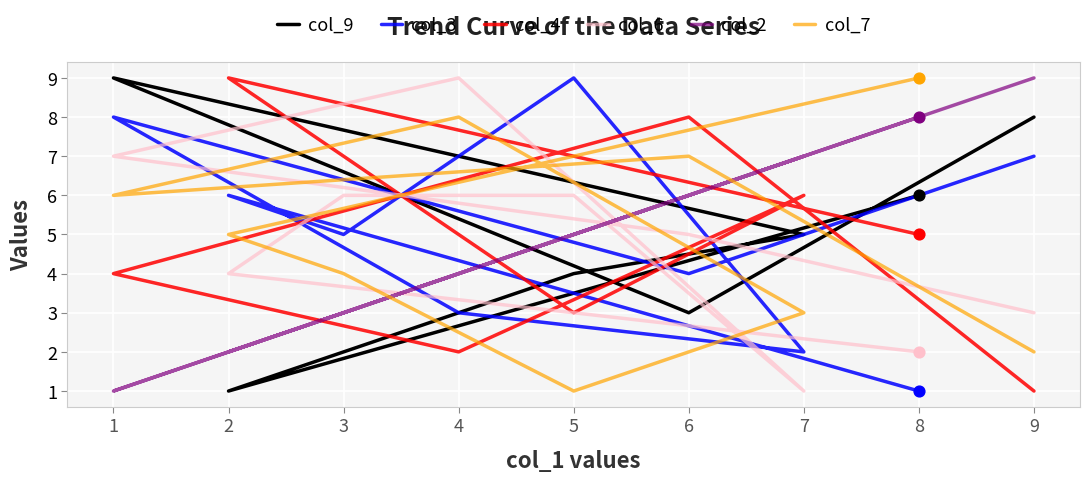

Which series has the largest total across all categories?

col_9